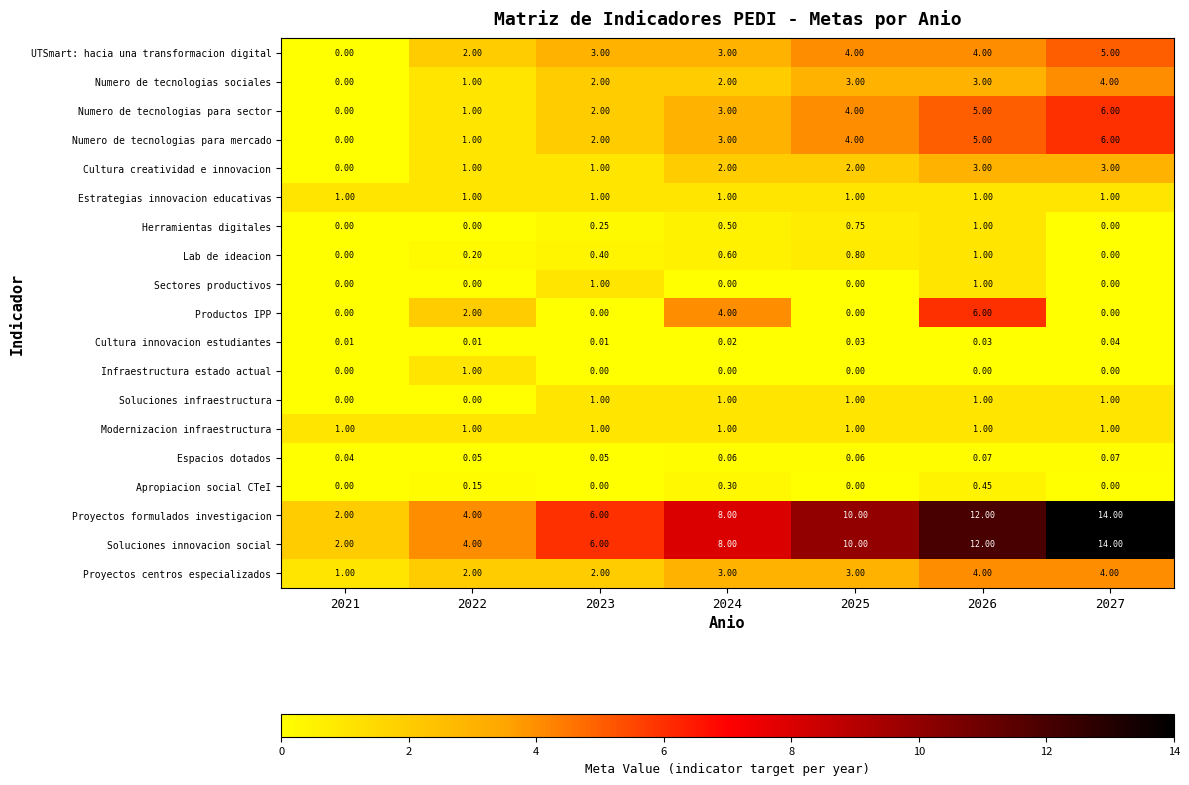

Is the value of Numero de tecnologias para sector at 2024 greater than the value of Numero de tecnologias sociales at 2024?

Yes